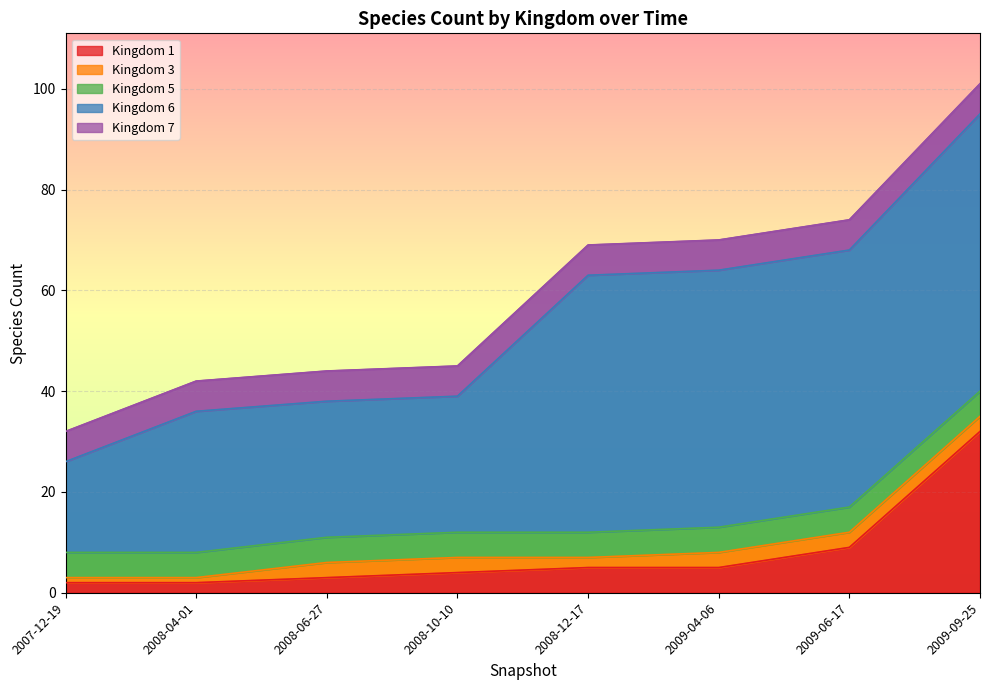

What is the sum of all 5 values?

40